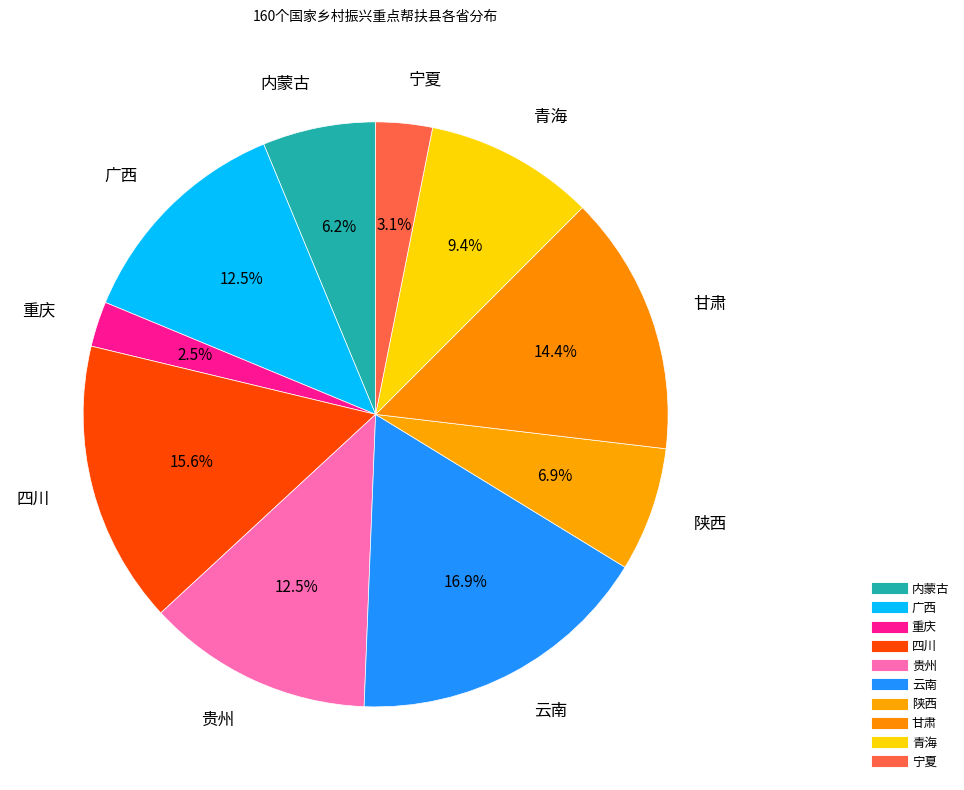

Approximately how many times larger is the value at 内蒙古 compared to 贵州?

0.5